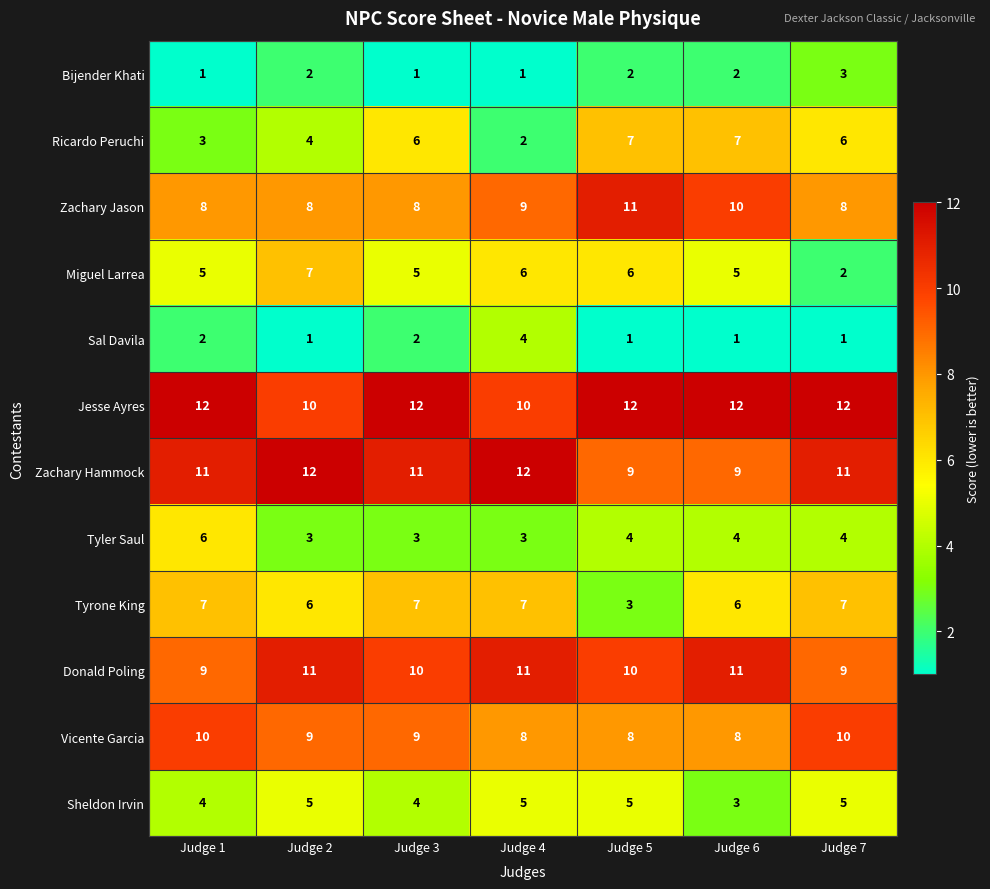

What is the greatest value displayed?

12